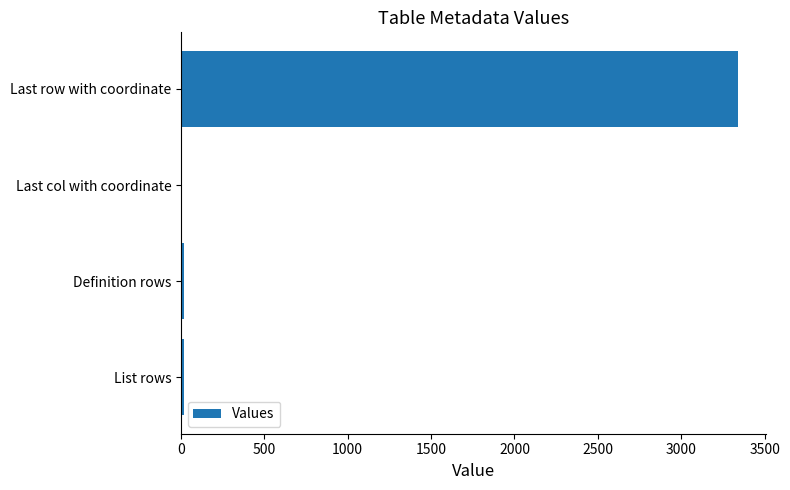

The value at Last row with coordinate is 5039. True or false?

False